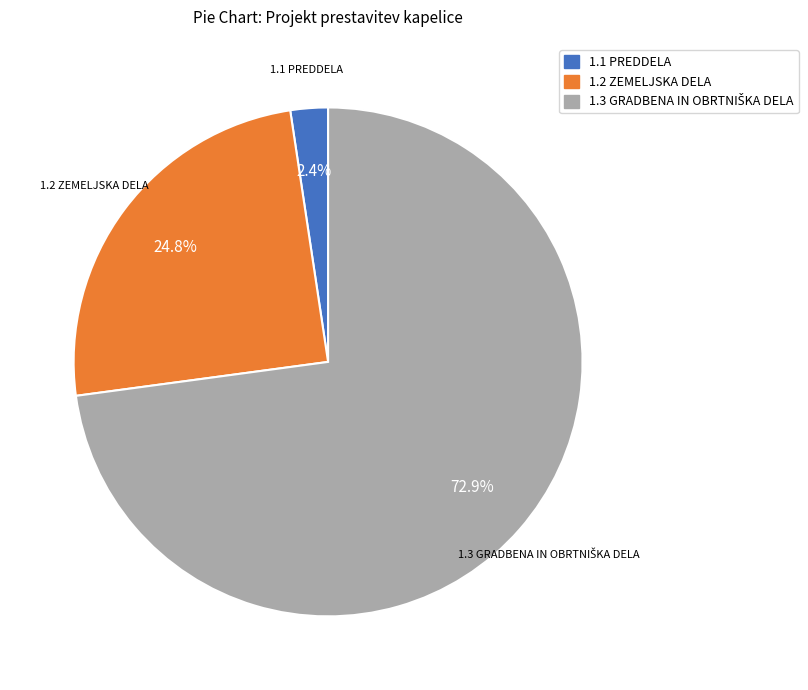

What is the ratio of the value at 1.1 PREDDELA to the value at 1.2 ZEMELJSKA DELA?

0.1